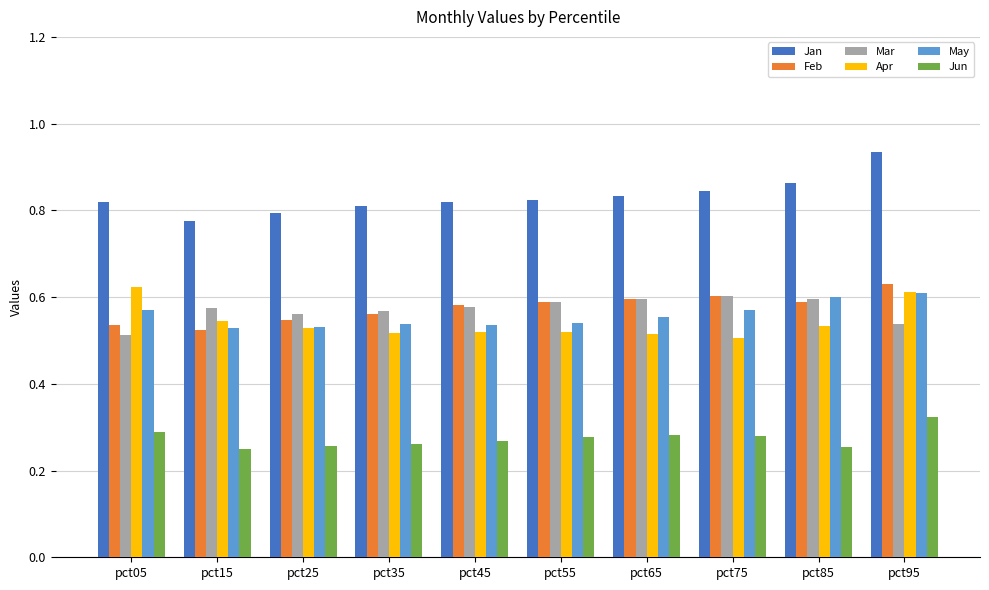

What is the sum of the Jan values at pct45 and pct85?

1.7